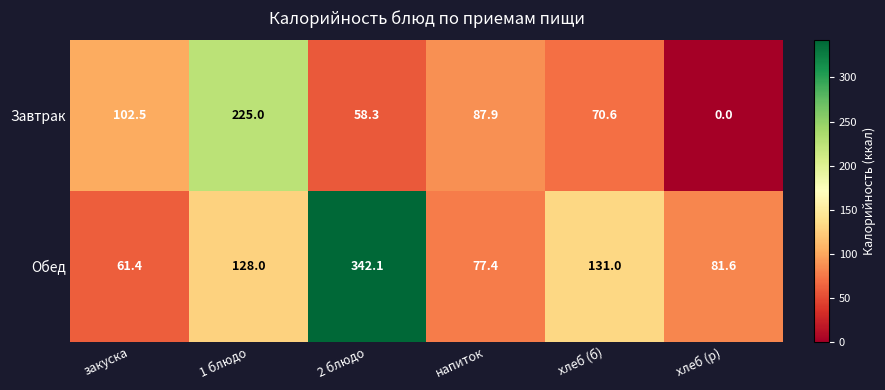

Which series changed the most between хлеб (б) and хлеб (р)?

Завтрак